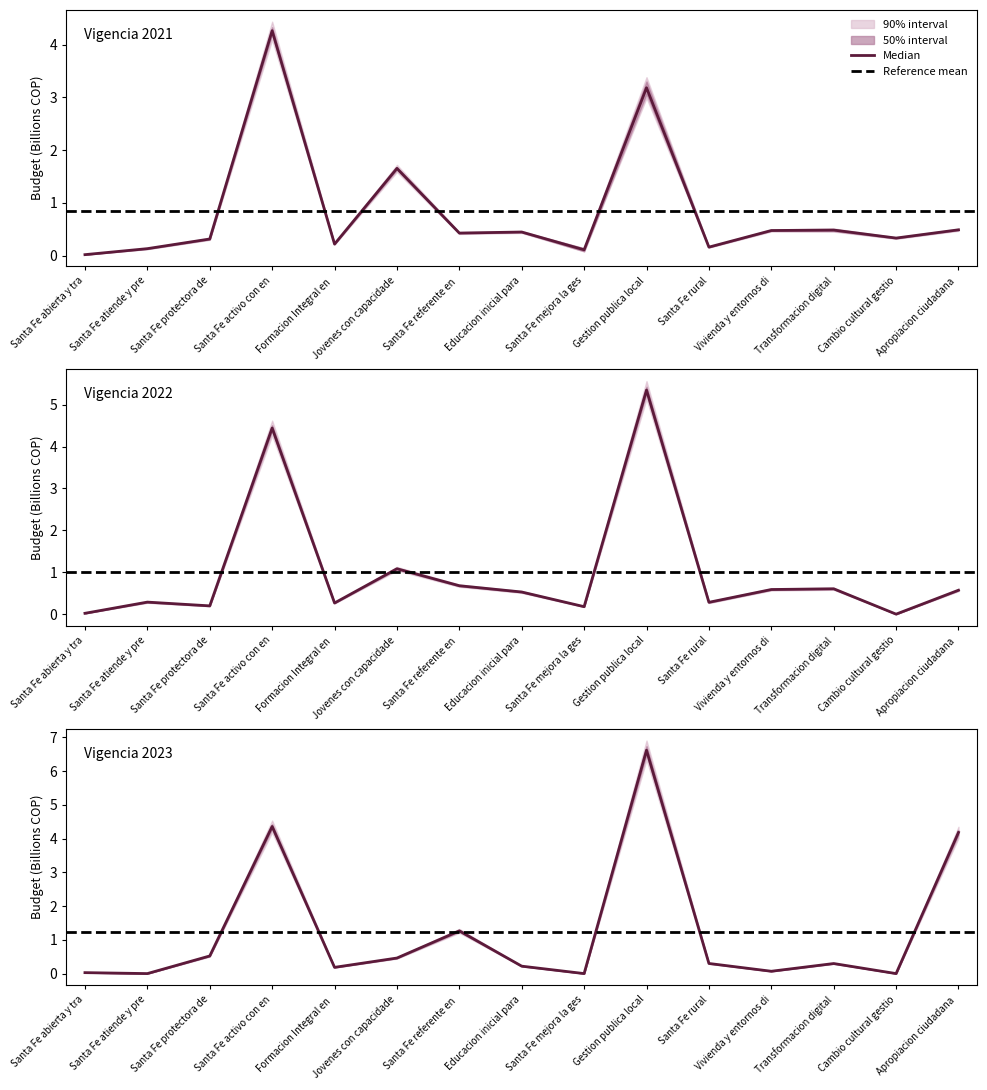

What is the value of the presupuesto_2021 point at the 4th from the left?

4.3